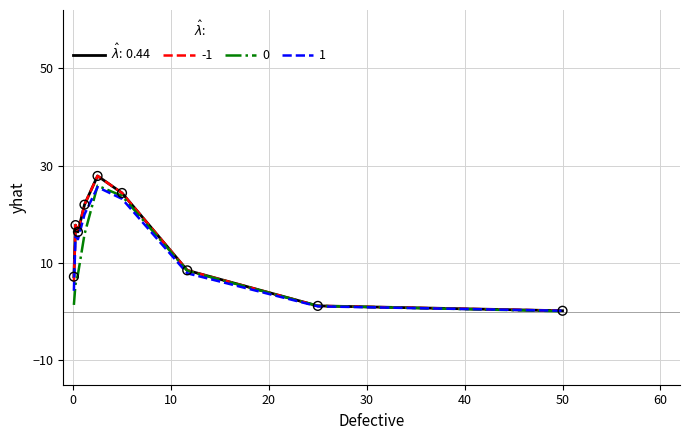

What is the highest value of the -1 series?

27.9